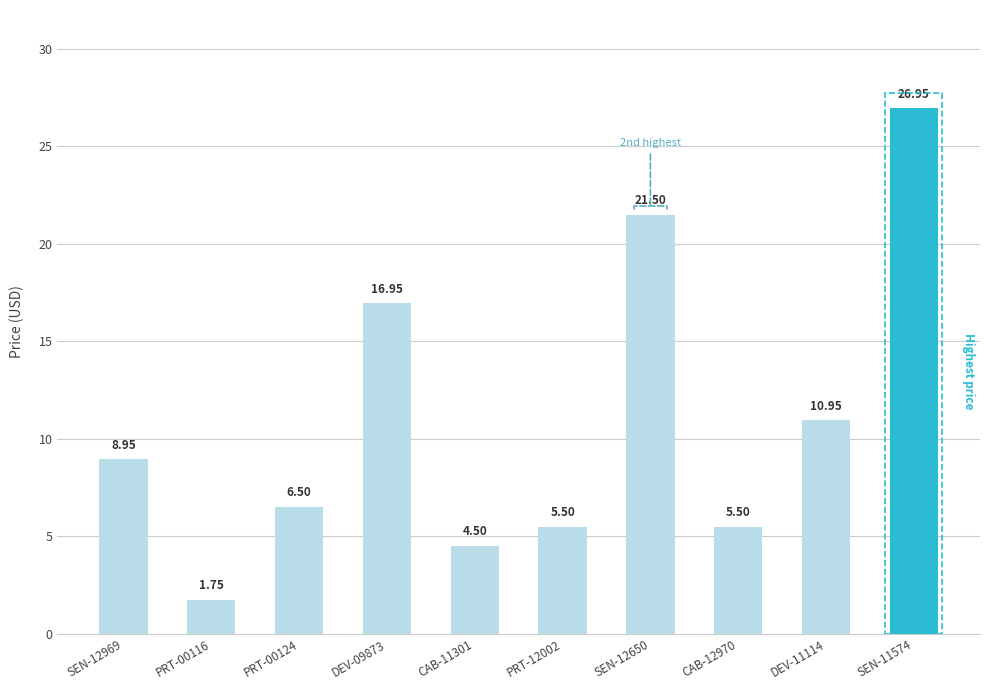

Does the chart contain stacked bars?

No